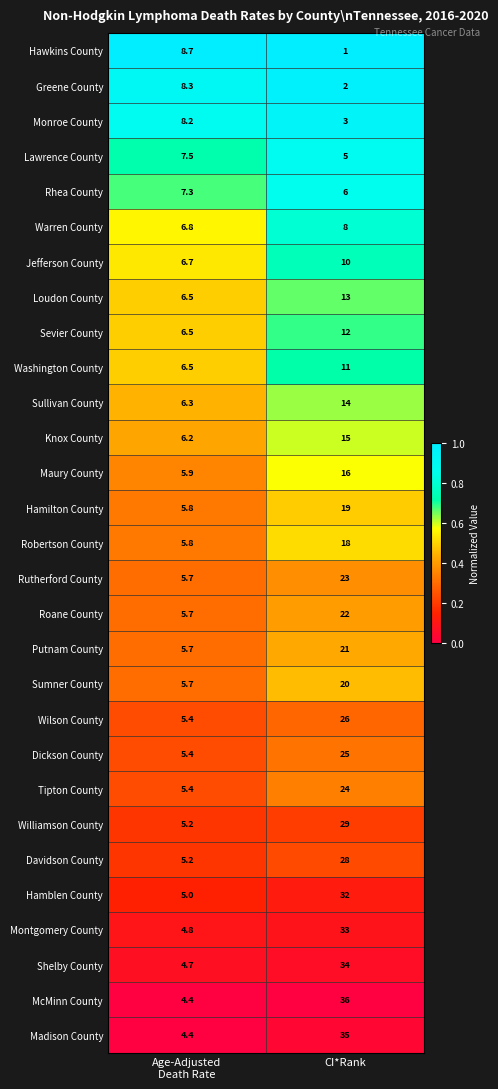

Is it true that Wilson County equals 8.5 at CI*Rank?

False